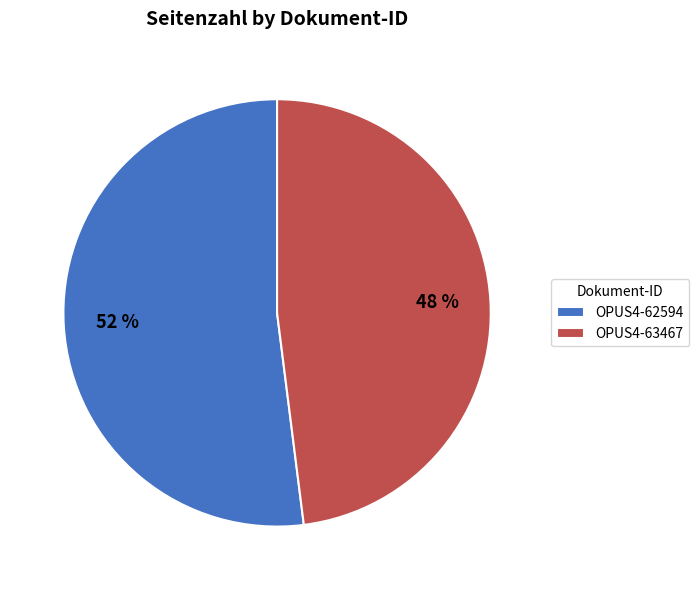

Which category has the smallest portion of the pie?

OPUS4-63467